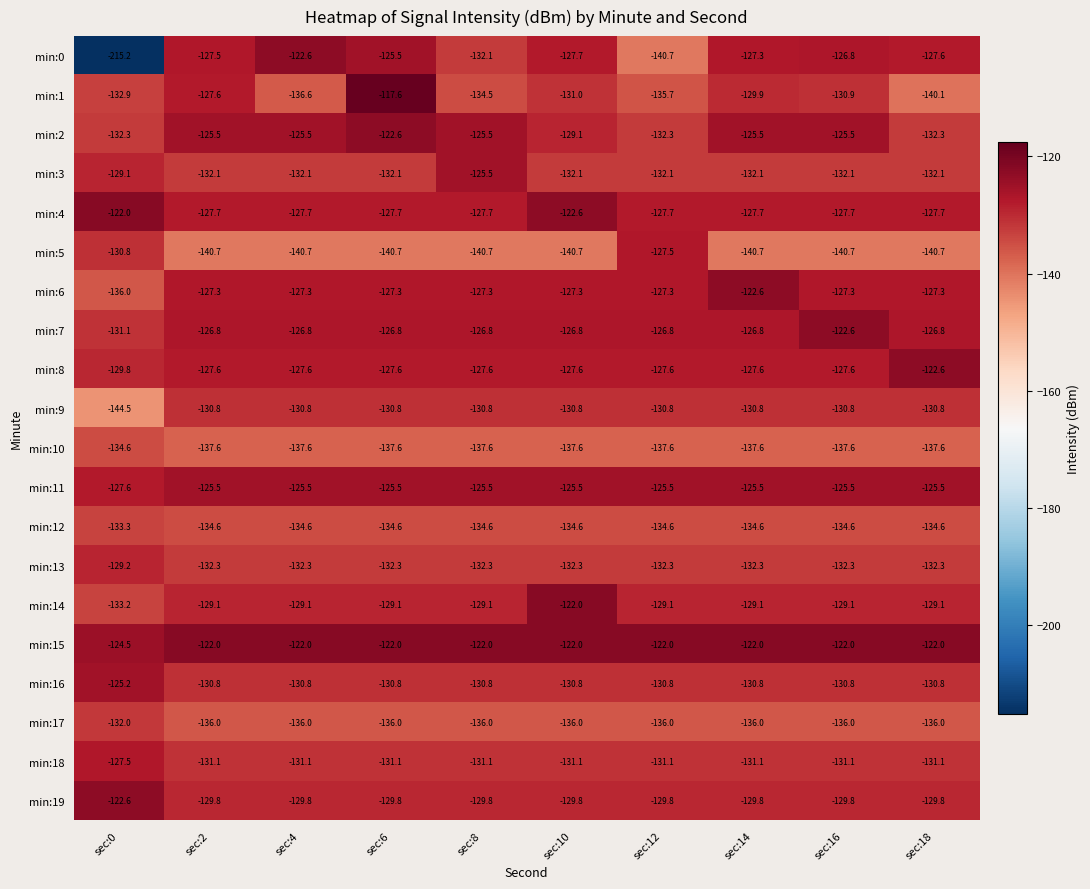

Which category has the lowest value across all series?

sec:0